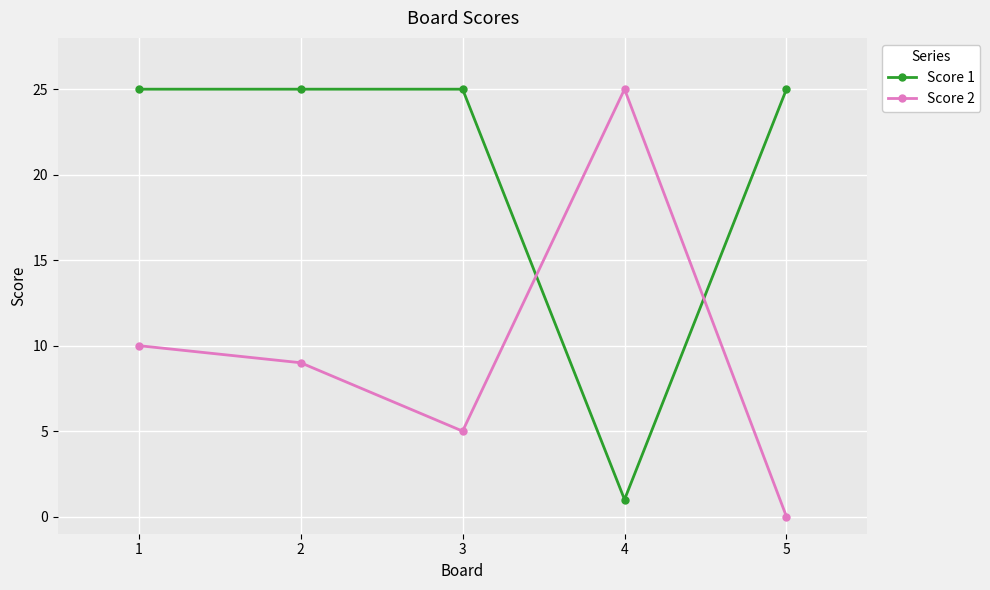

Count the number of data series in this chart.

2